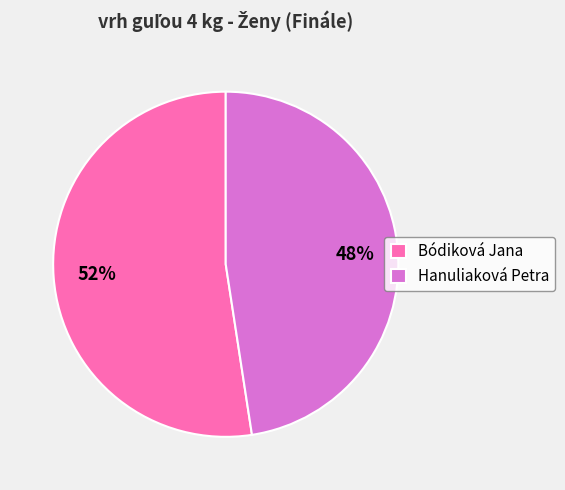

Which has a higher value, Bódiková Jana or Hanuliaková Petra?

Bódiková Jana